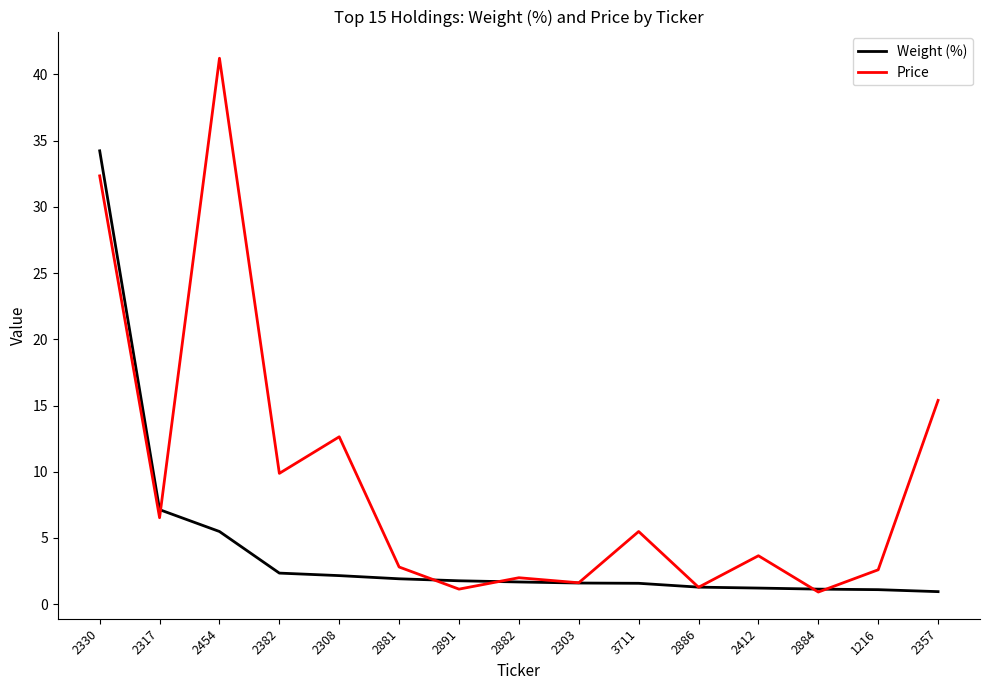

List the series in order of their overall mean, highest first.

Price, Weight (%)